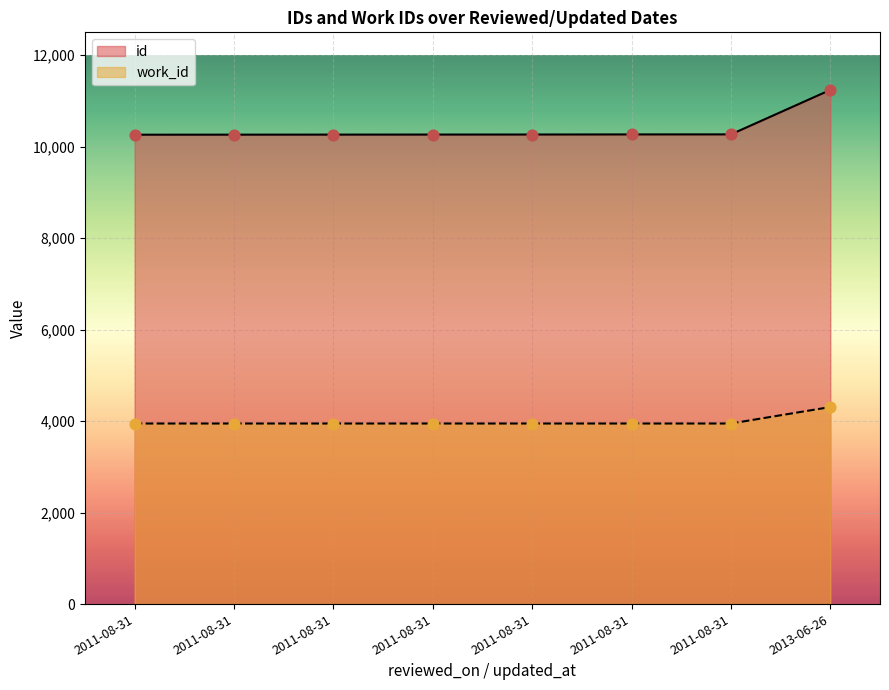

What are all the series names shown in the legend?

id, work_id